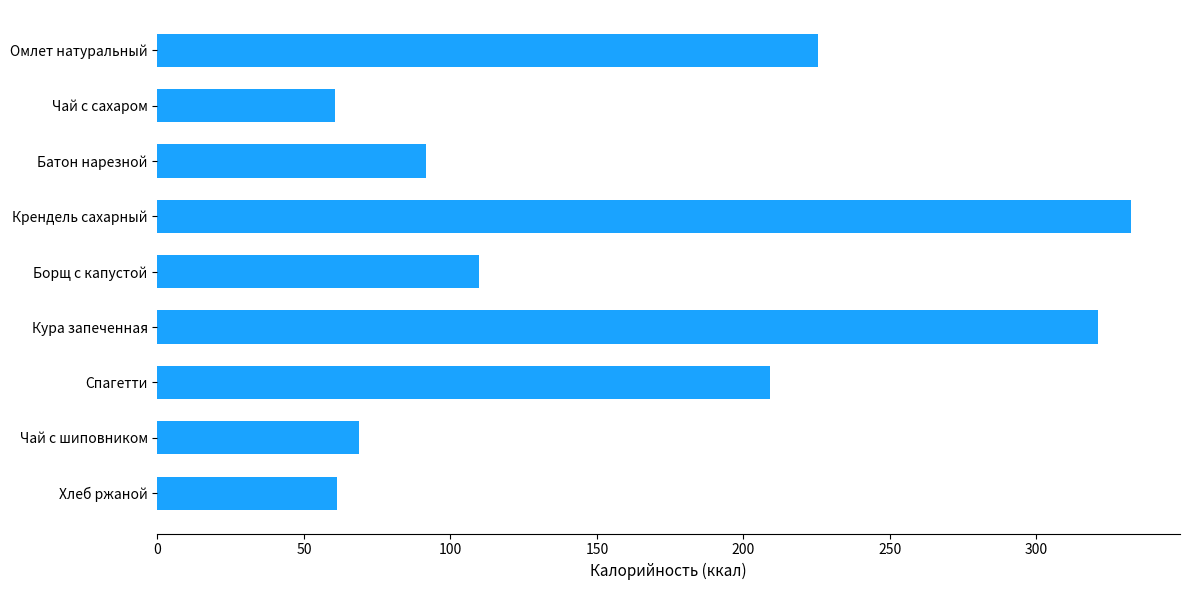

What is the value of the 1st bar from the top?

225.4